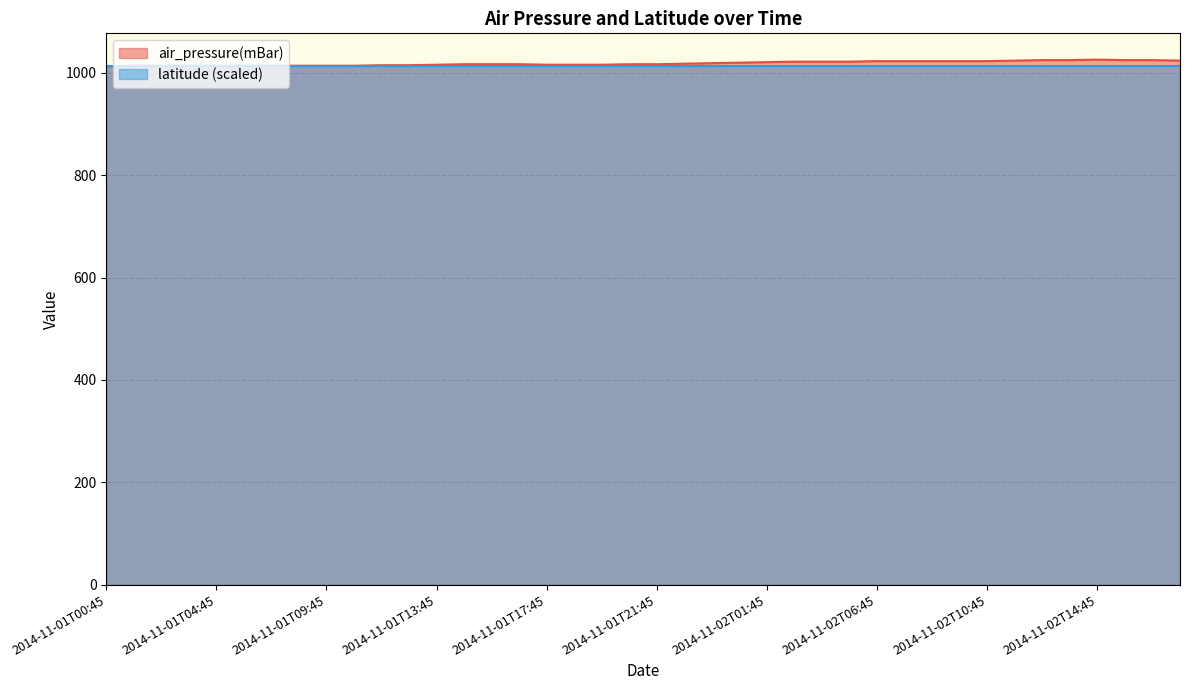

Reading left to right, extract all data points from this chart.

1013	1014	1014	1014	1014	1014	1014	1014	1014	1014	1015	1015	1016	1017	1017	1017	1016	1016	1016	1017	1017	1018	1019	1020	1021	1022	1022	1022	1023	1023	1023	1023	1023	1024	1025	1025	1026	1025	1025	1024